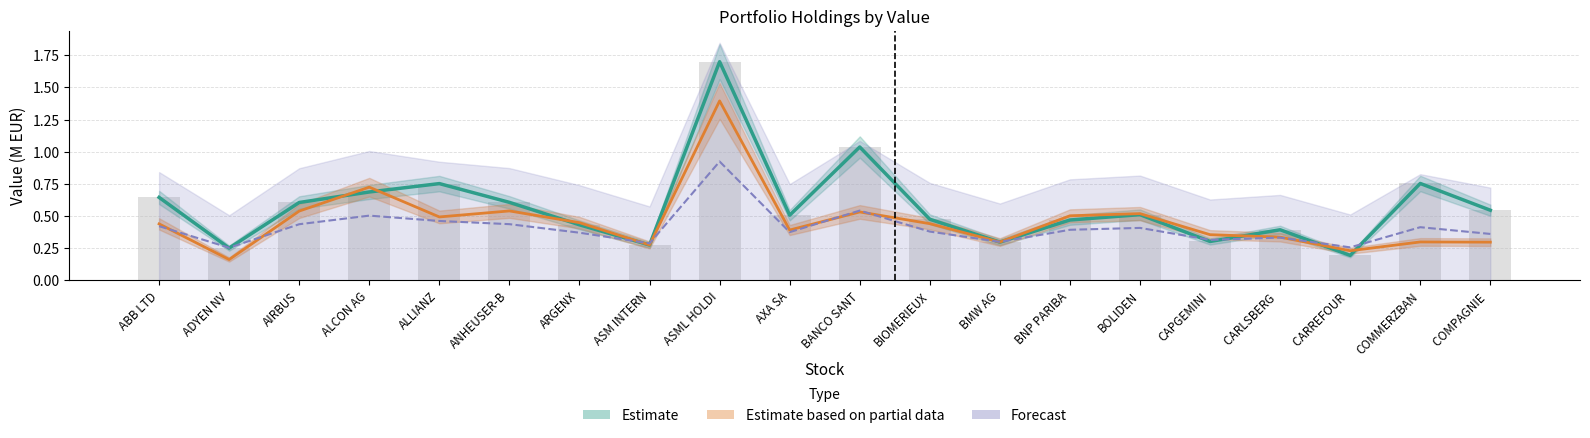

What is the label of the 8th bar from the left?

ASM INTERN